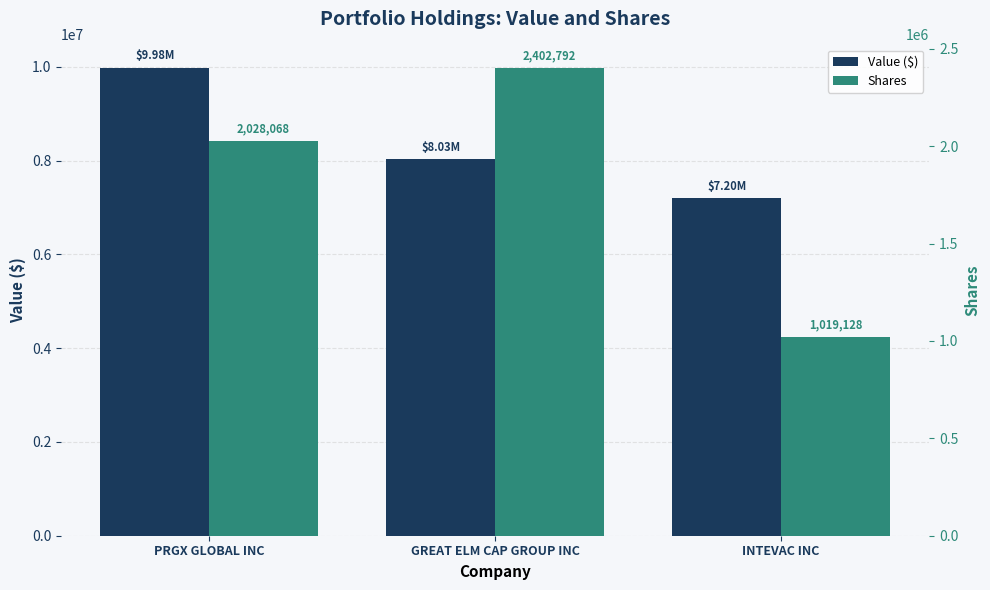

Is it true that Value ($) equals 7195000 at INTEVAC INC?

True